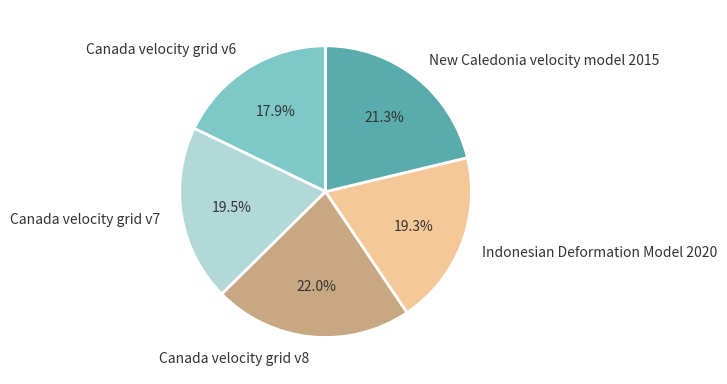

What is the smallest slice in the pie chart?

Canada velocity grid v6